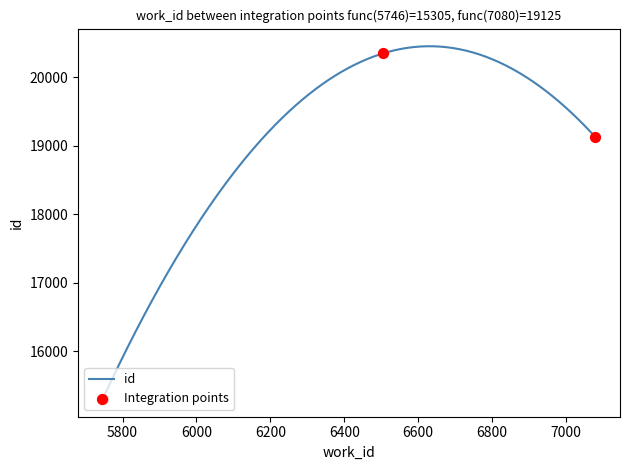

Between 7080 and 6506, which is larger?

6506